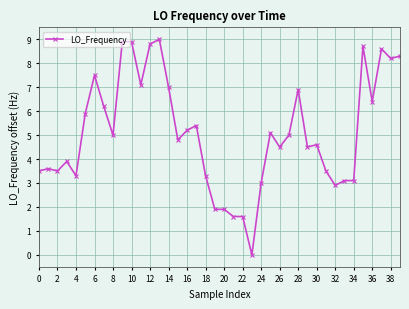

What is the maximum value shown in the chart?

9.0